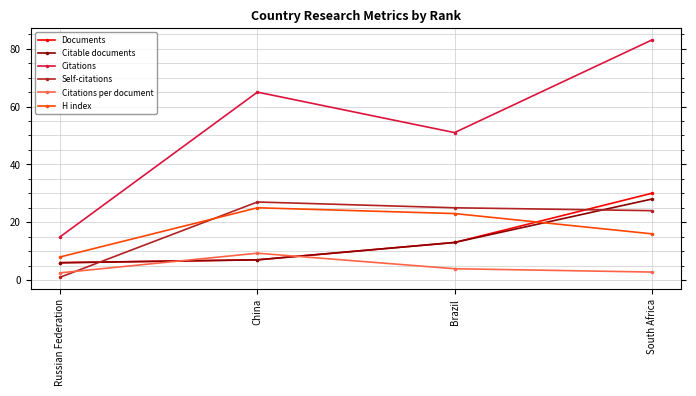

What is the sum of the Self-citations values at Russian Federation and South Africa?

25.0